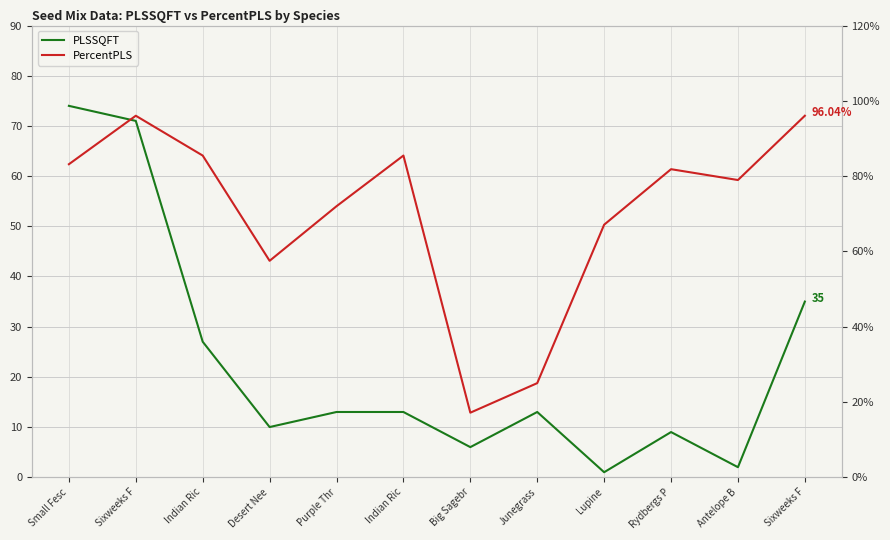

At which category is the sum across all series the highest?

Sixweeks F